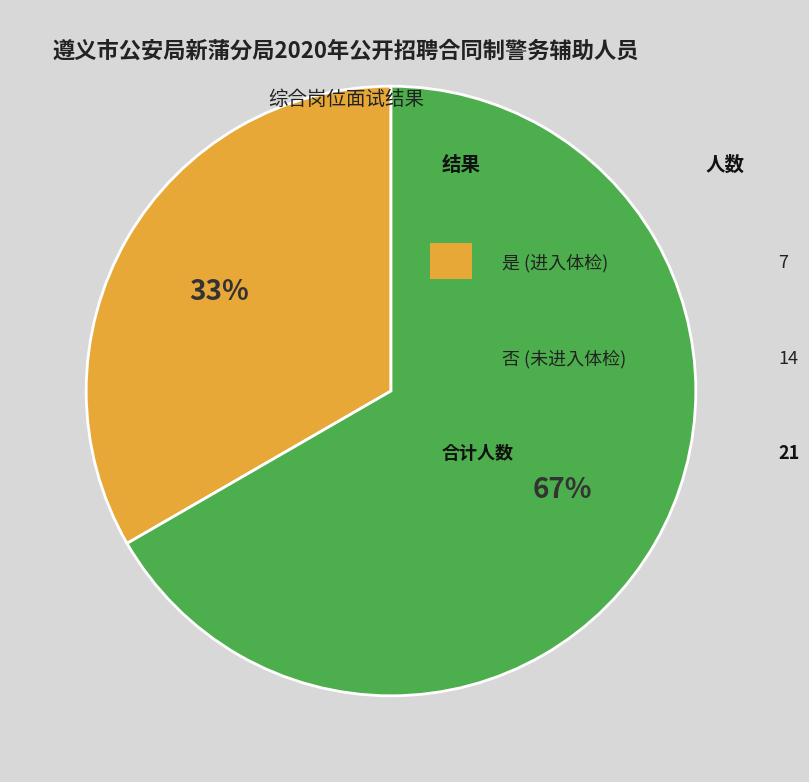

To the nearest percent, what is the average slice percentage?

50%